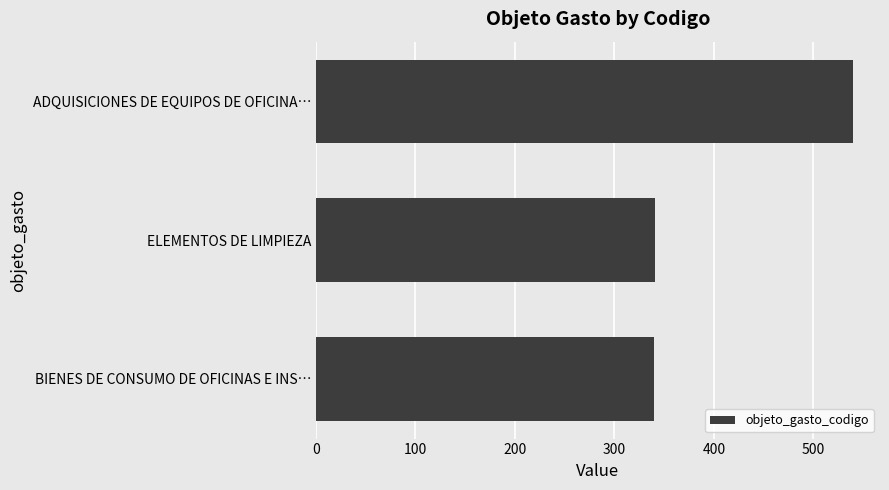

What is the maximum value shown in the chart?

540